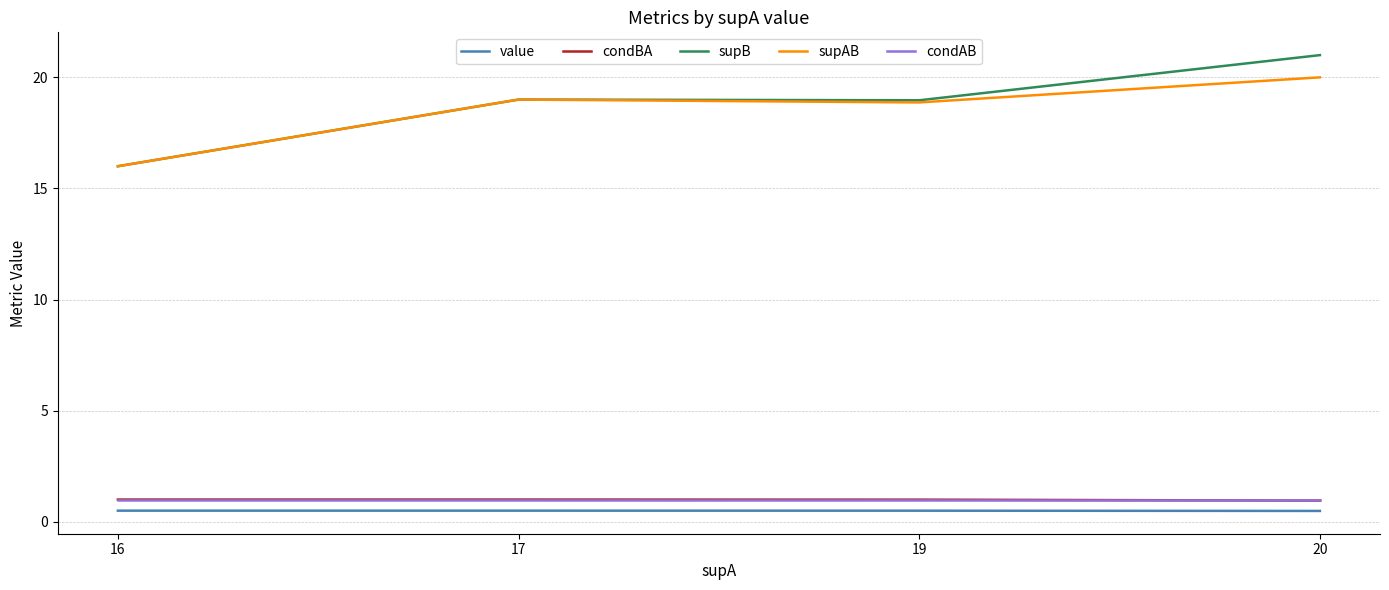

What is the greatest value displayed?

21.0